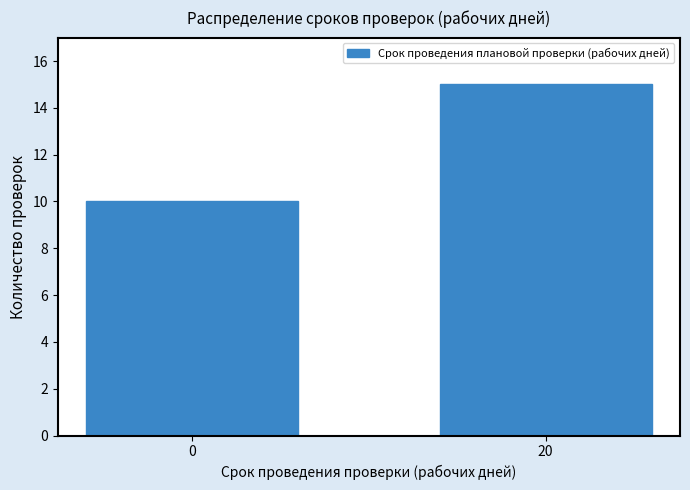

Reading right to left, what are all the values shown in this chart?

20=15	0=10